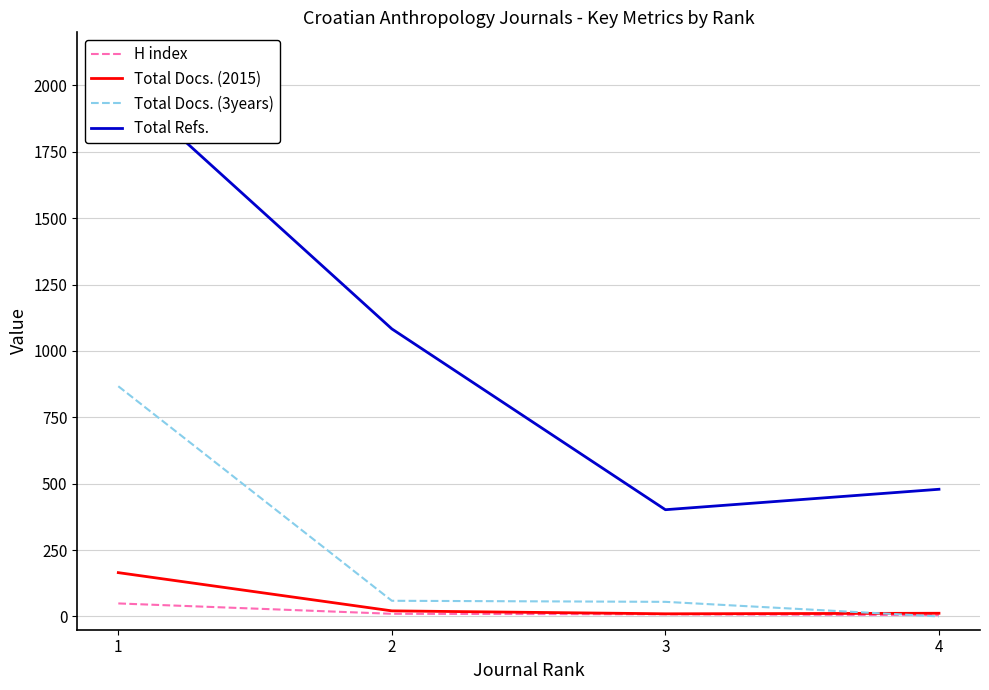

What is the value of the Total Docs. (2015) point at the 2nd from the left?

21